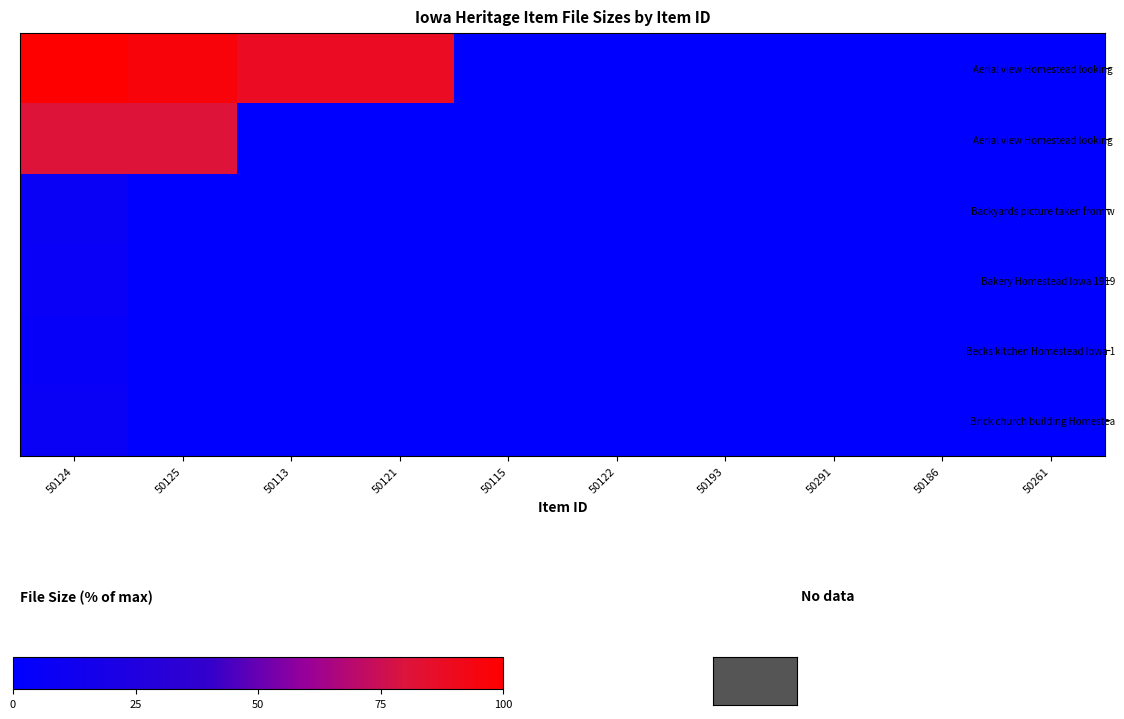

At which category is the sum across all series the highest?

50124